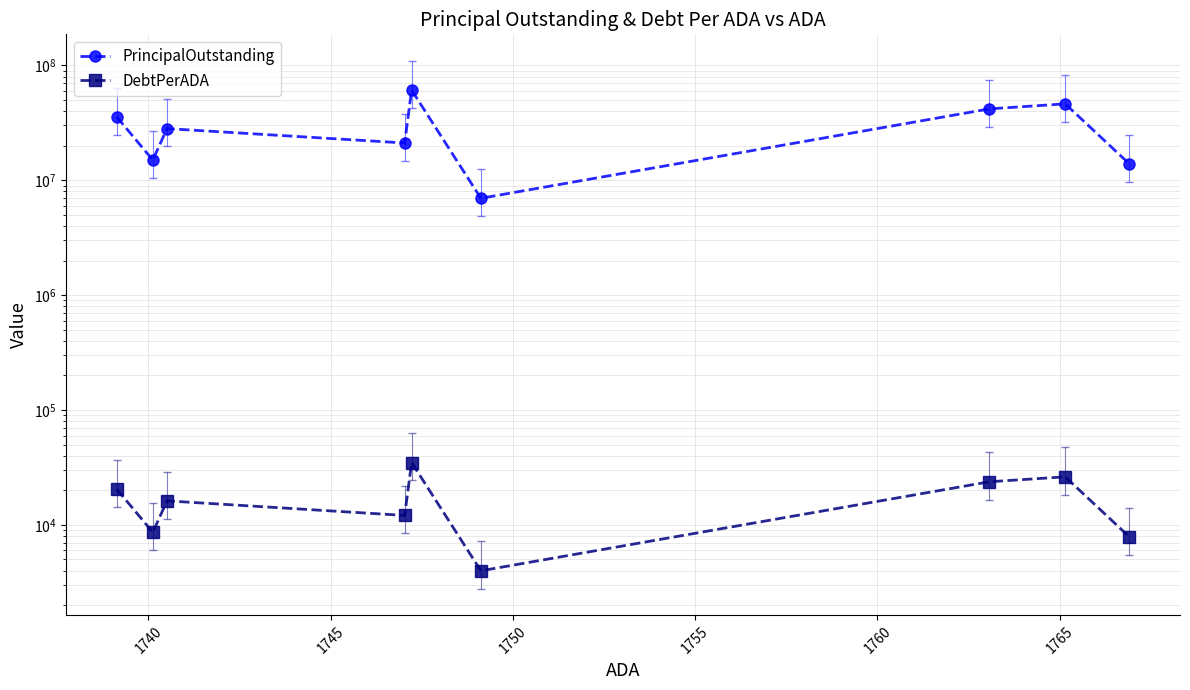

What is the difference between the second highest and minimum values in the DebtPerADA series?

22233.9